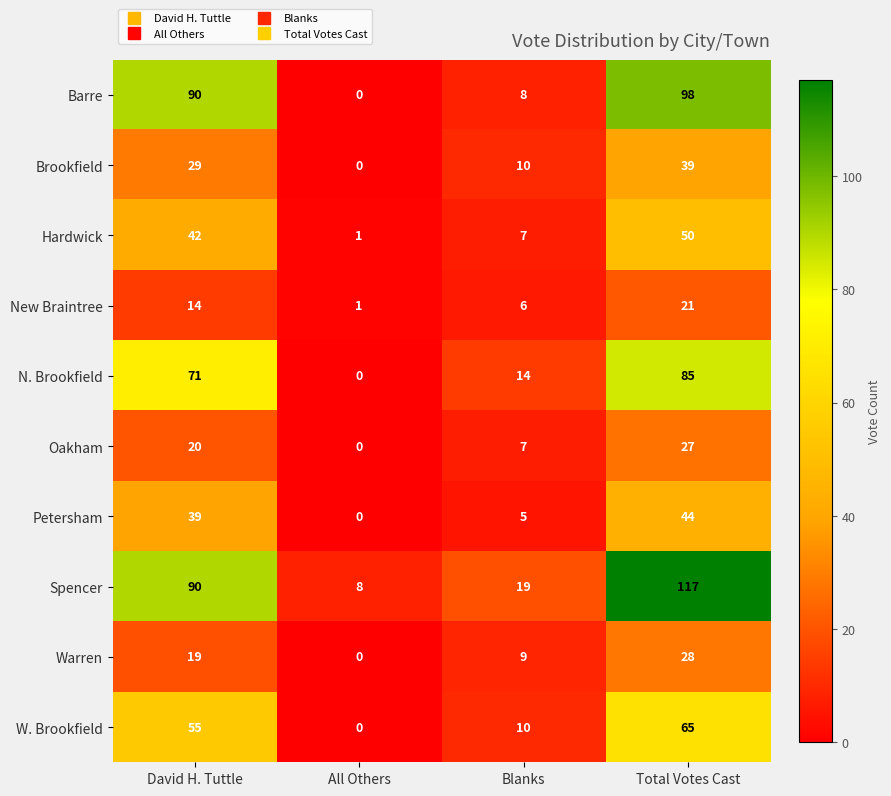

What value does the W. Brookfield series have at Total Votes Cast?

65